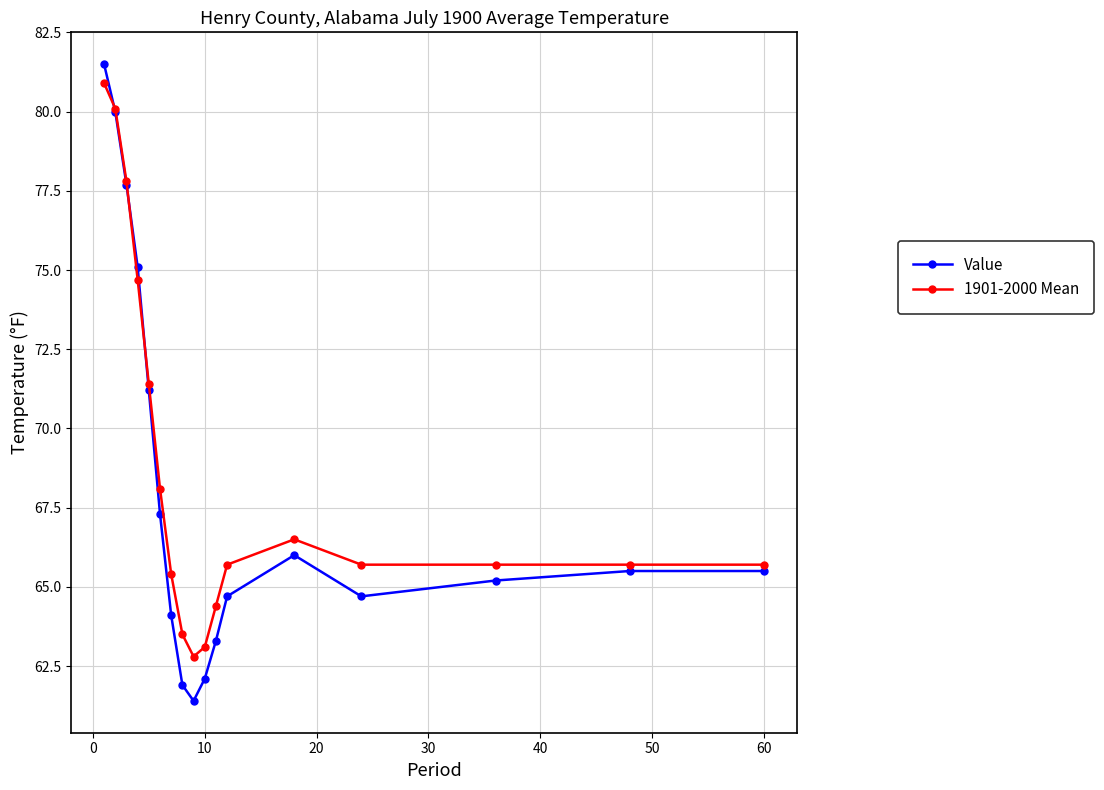

List the series in order of their overall mean, highest first.

1901-2000 Mean, Value